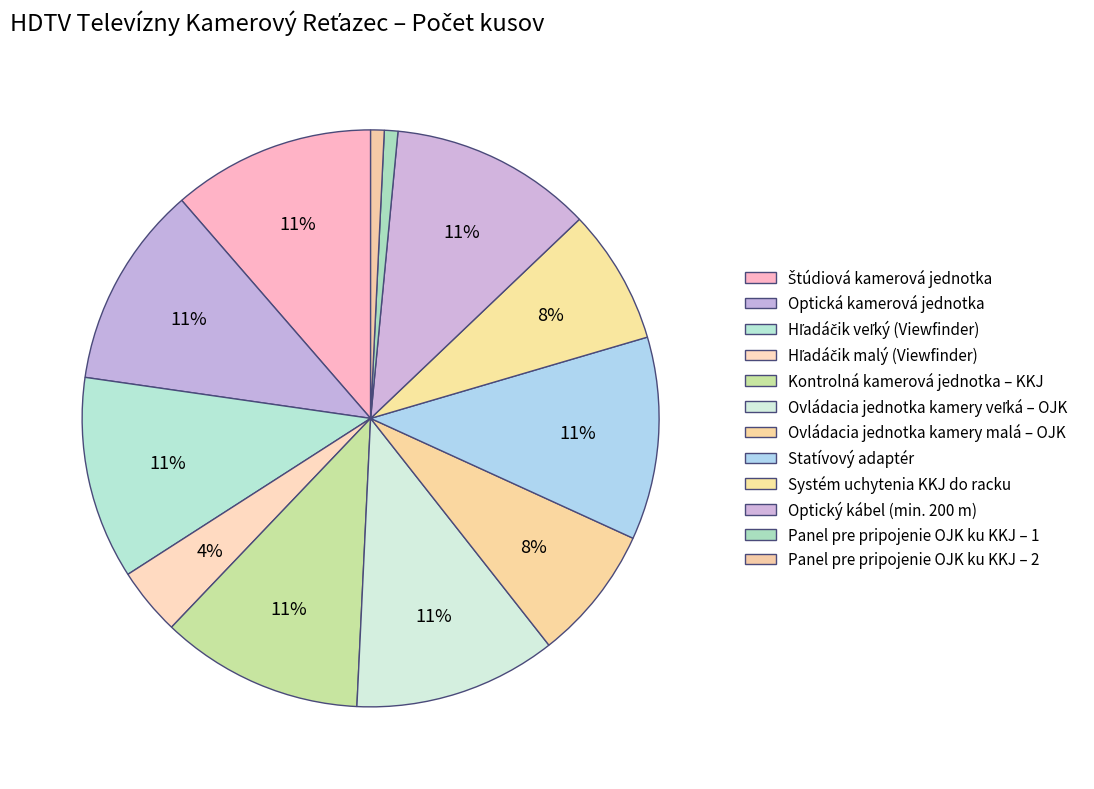

The Statívový adaptér slice represents 11% of the pie. True or false?

True